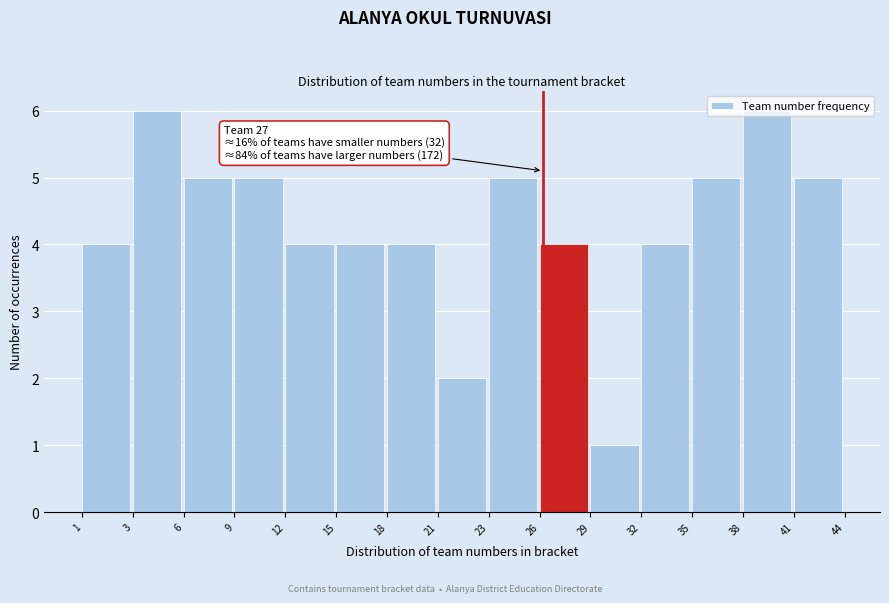

The chart shows a value of 1 at 9. True or false?

False